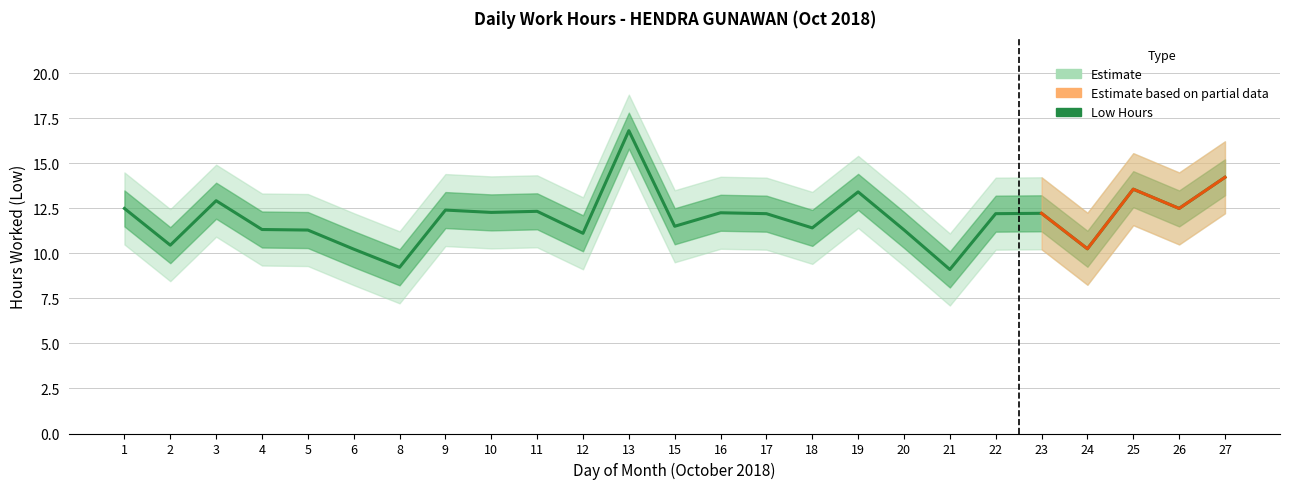

The chart shows a value of 14.2 at 2. True or false?

False